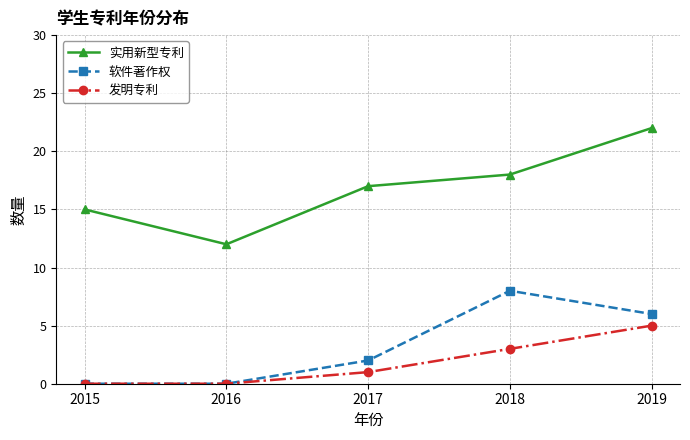

Which series has the largest range (max minus min)?

实用新型专利